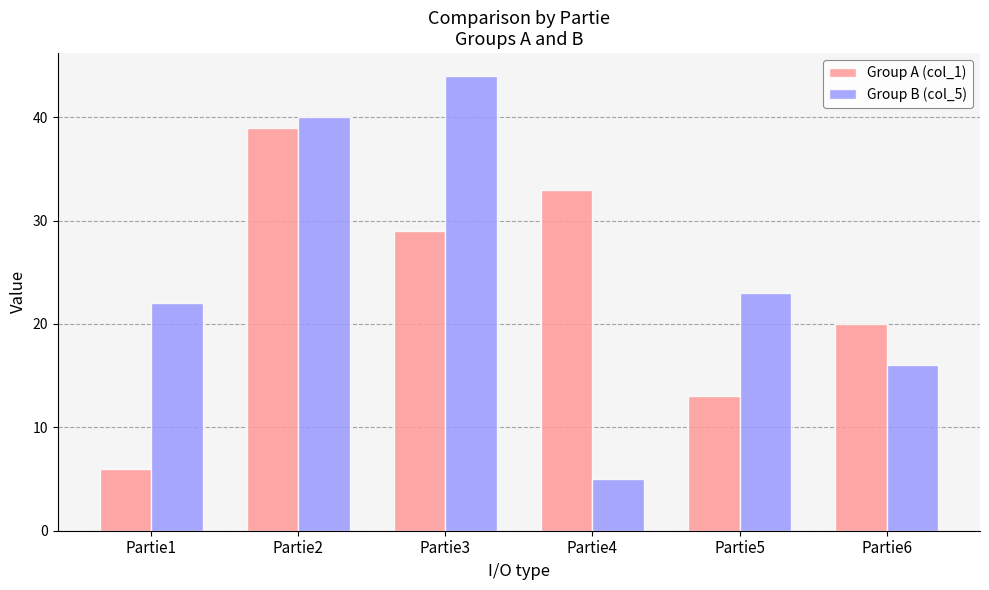

How many groups of bars are there?

6